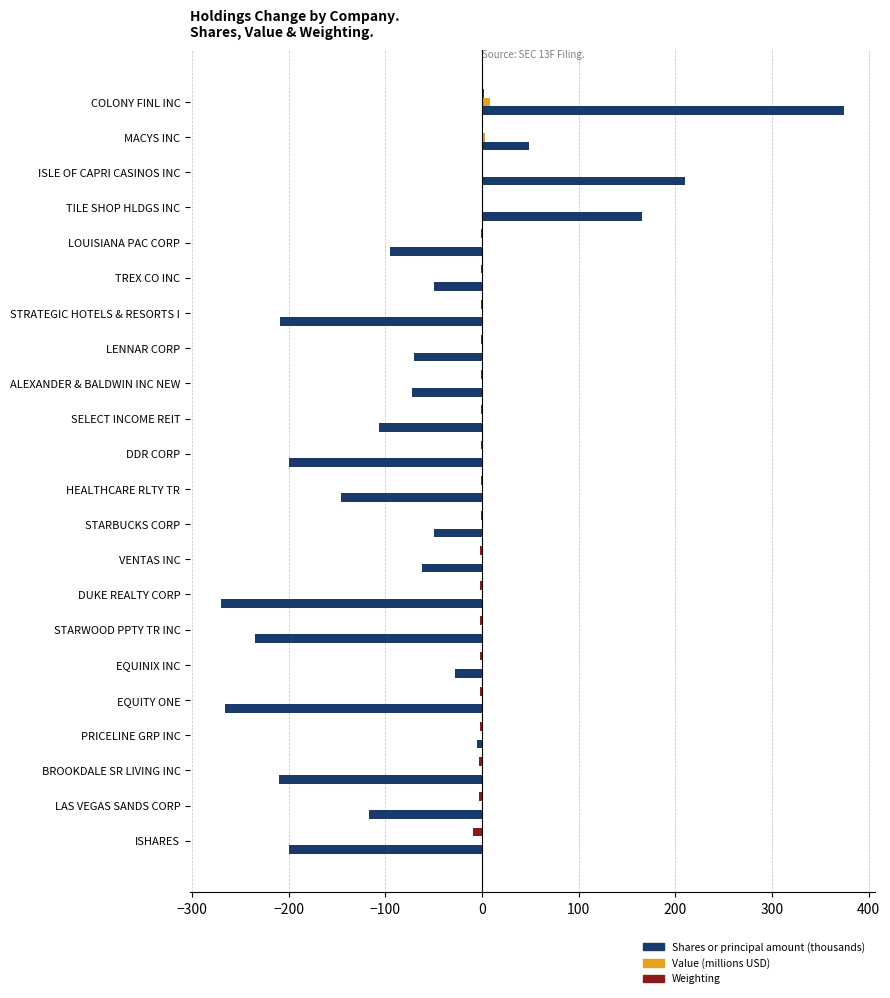

Is the value of Weighting at EQUINIX INC greater than the value of Shares or principal amount (thousands) at STARWOOD PPTY TR INC?

Yes